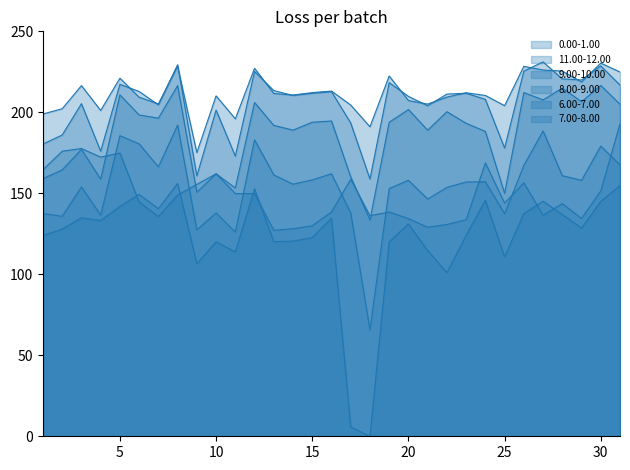

What is the value of the 7.00-8.00 point at the 8th from the left?

192.1